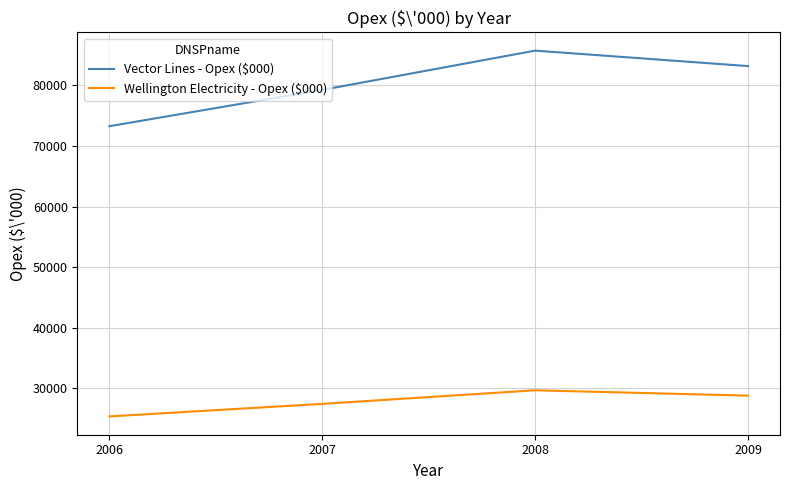

What is the highest value of the Wellington Electricity - Opex ($000) series?

29670.9